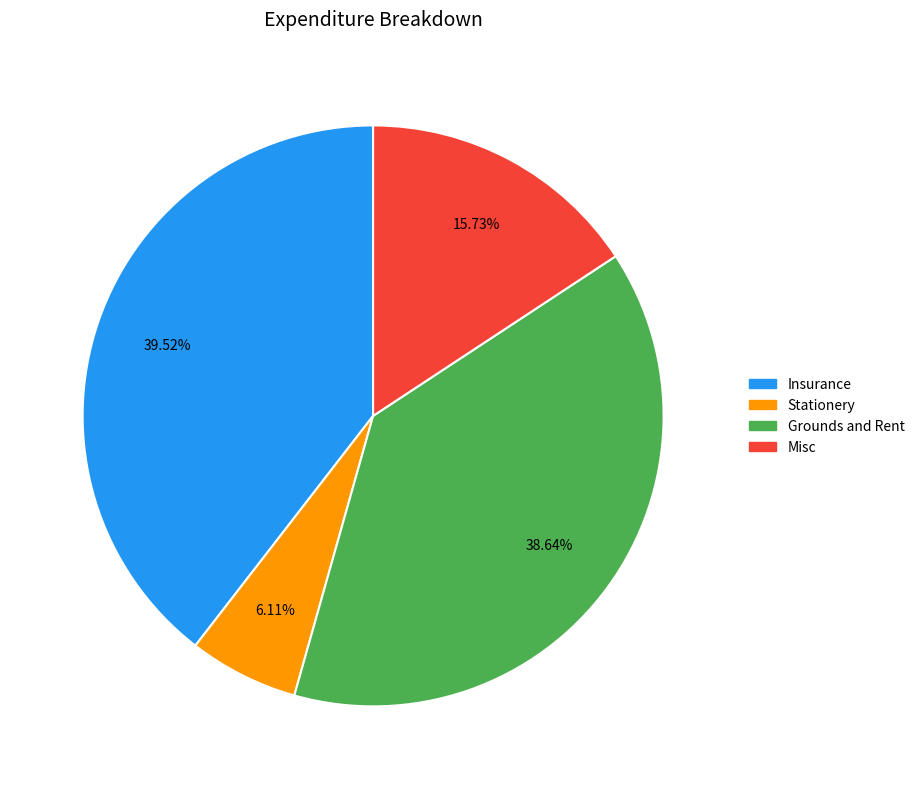

Is there any slice that represents more than half of the pie?

No